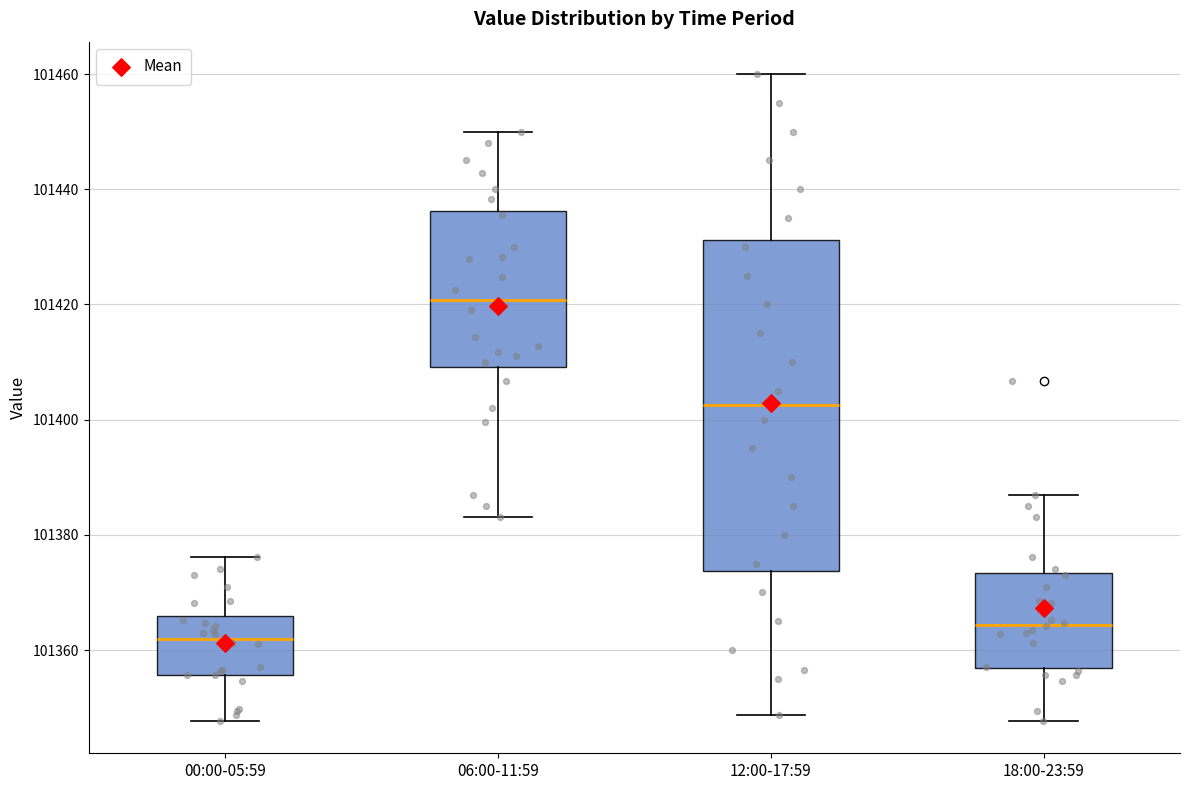

Where does the lower whisker of the box for 18:00-23:59 end on the y-axis? The values are not printed on the chart, so give them approximately, as read against the axis.

101348